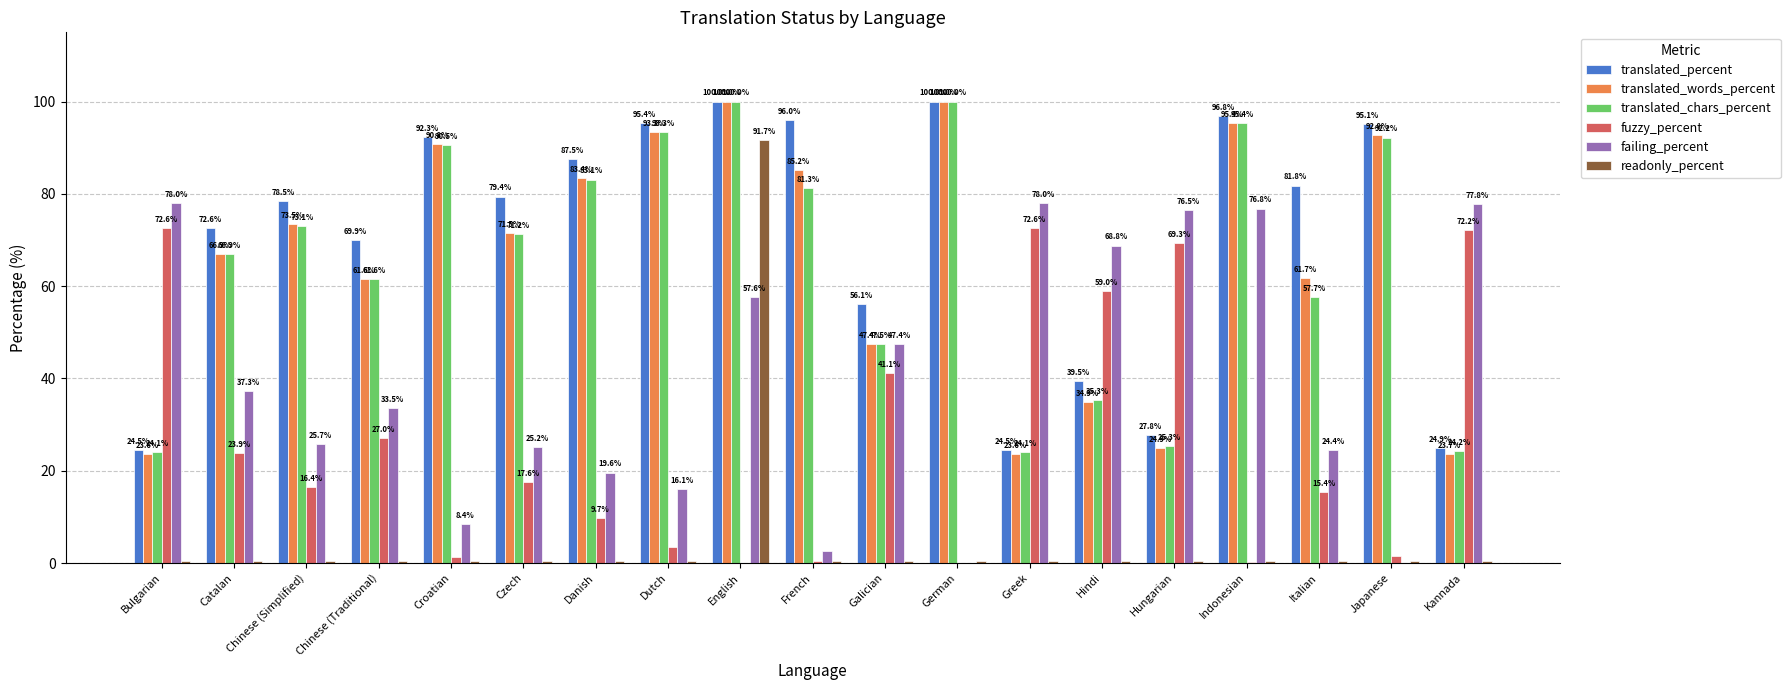

True or false: translated_words_percent has a value of 47.5 at Czech.

False